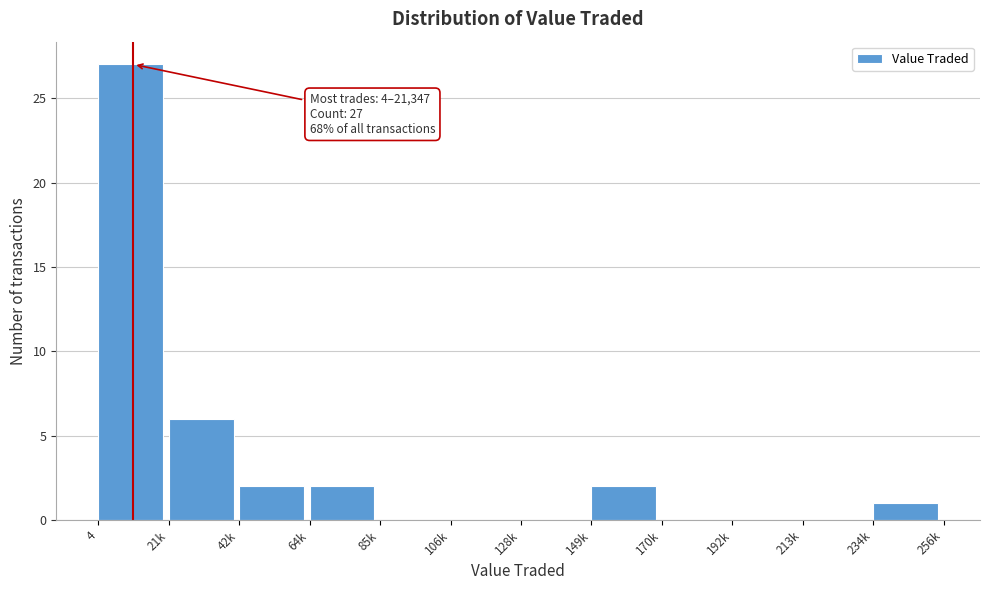

Reading left to right, what are all the values shown in this chart?

4=27	21k=6	42k=2	64k=2	85k=0	106k=0	128k=0	149k=2	170k=0	192k=0	213k=0	234k=1